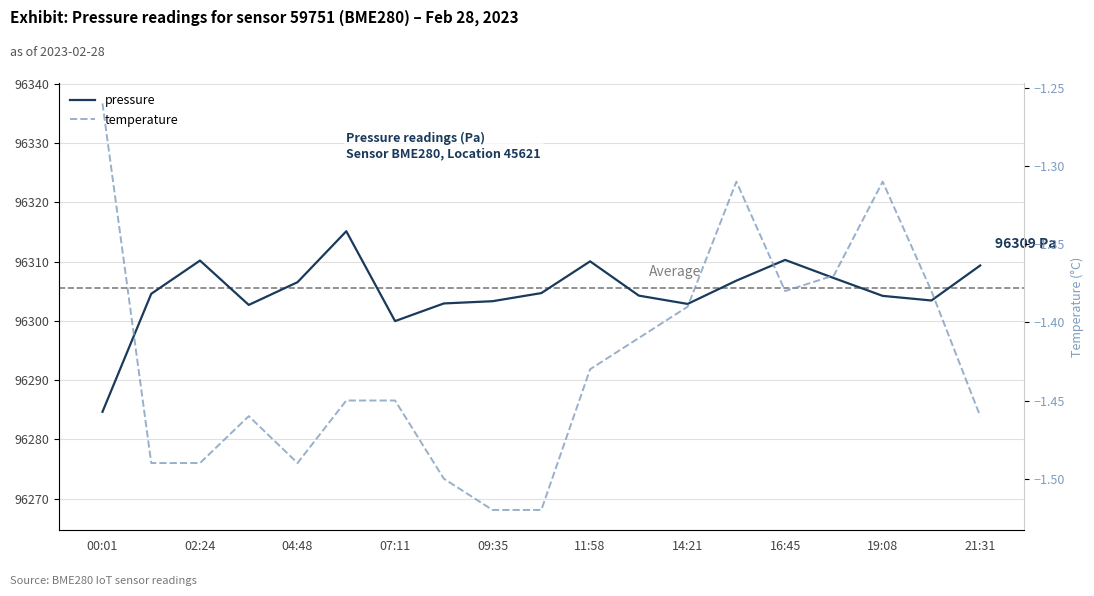

What is the difference between the maximum and second lowest values in the pressure series?

15.2